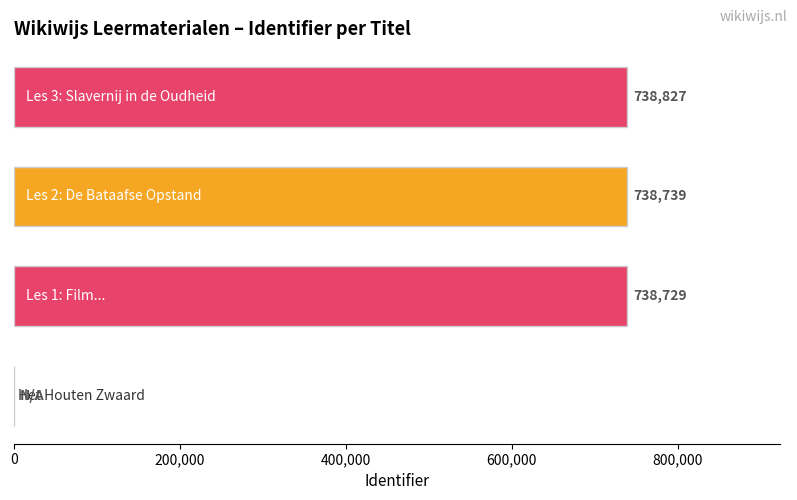

What is the maximum value shown in the chart?

738827